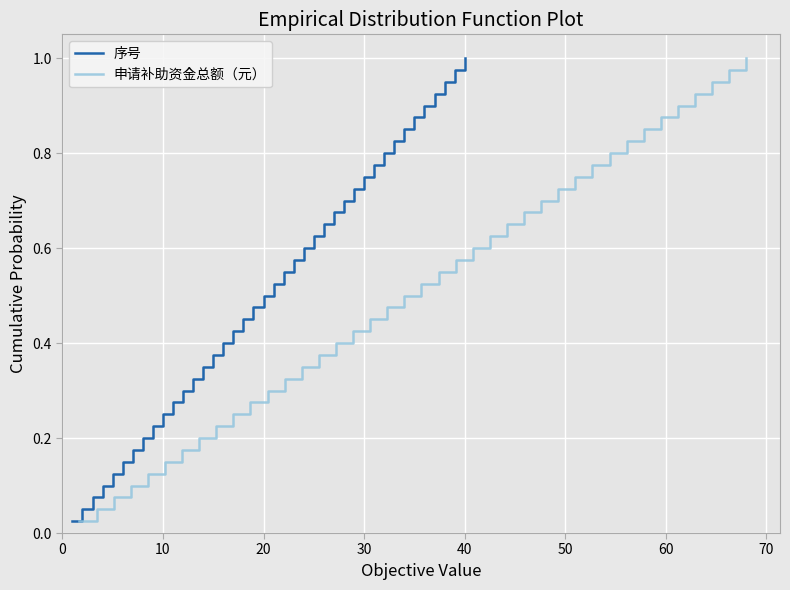

What is the value of the 申请补助资金总额（元） point at the 37th from the left?

0.9